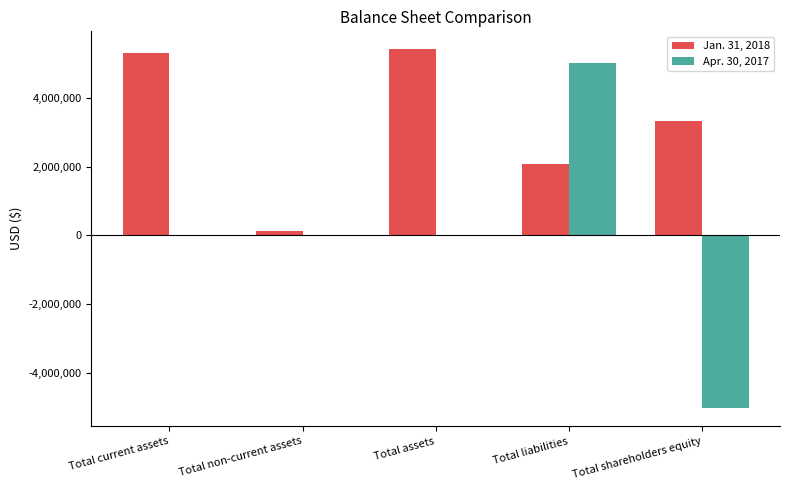

Reading left to right, list all the values displayed in this chart.

Jan. 31, 2018: Total current assets=5297604	Total non-current assets=119992	Total assets=5417596	Total liabilities=2091298	Total shareholders equity=3326298
Apr. 30, 2017: Total current assets=0	Total non-current assets=0	Total assets=0	Total liabilities=5029131	Total shareholders equity=-5029131